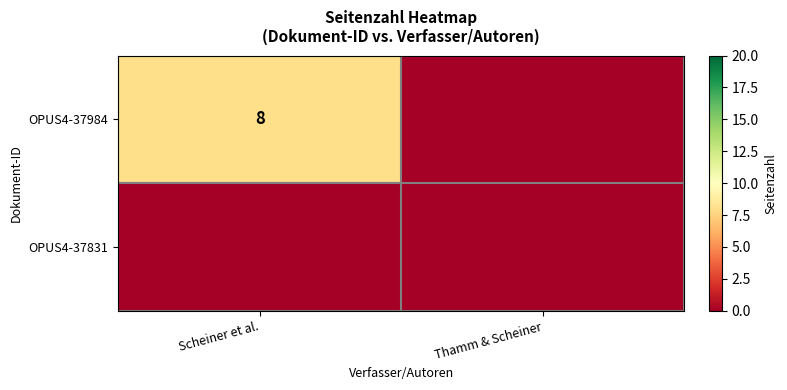

Which category has the lowest value across all series?

Thamm & Scheiner